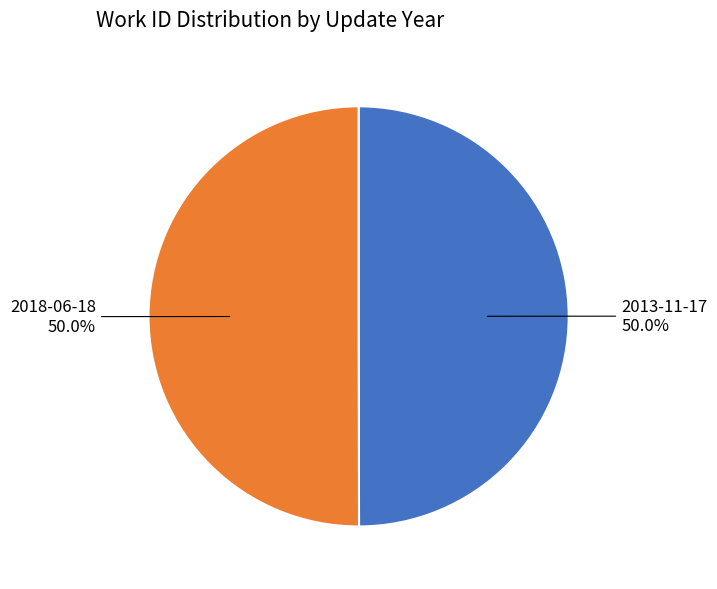

Is it true that 2018-06-18 is 64% of the pie?

False